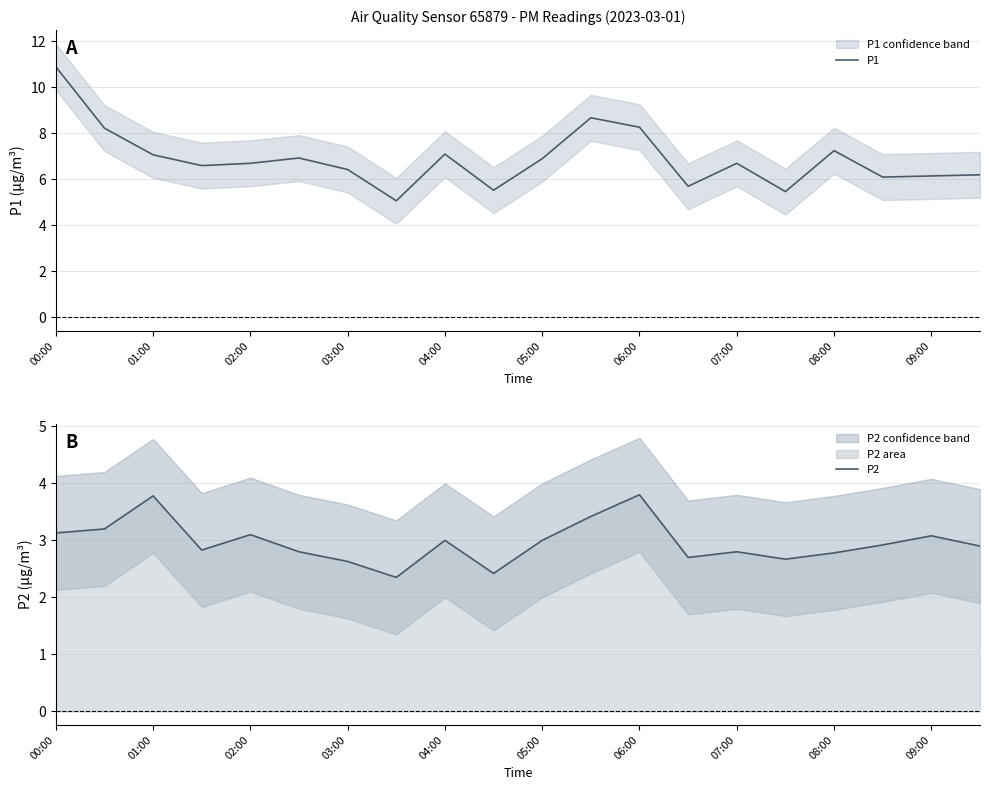

What is the minimum value for P1?

5.1